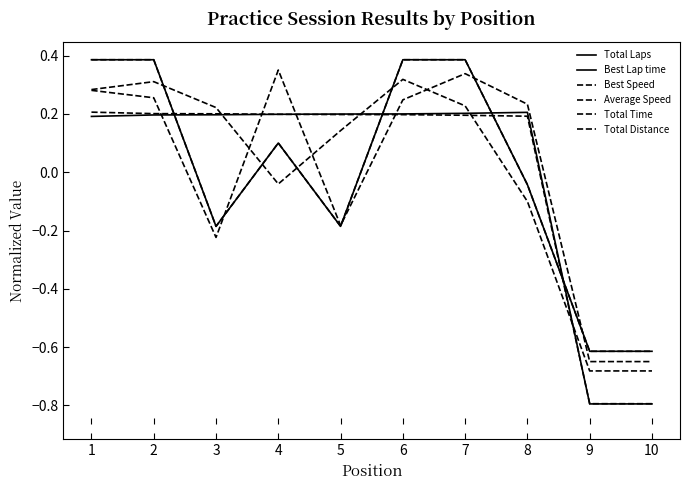

Does the chart display data point markers on the line(s)?

No